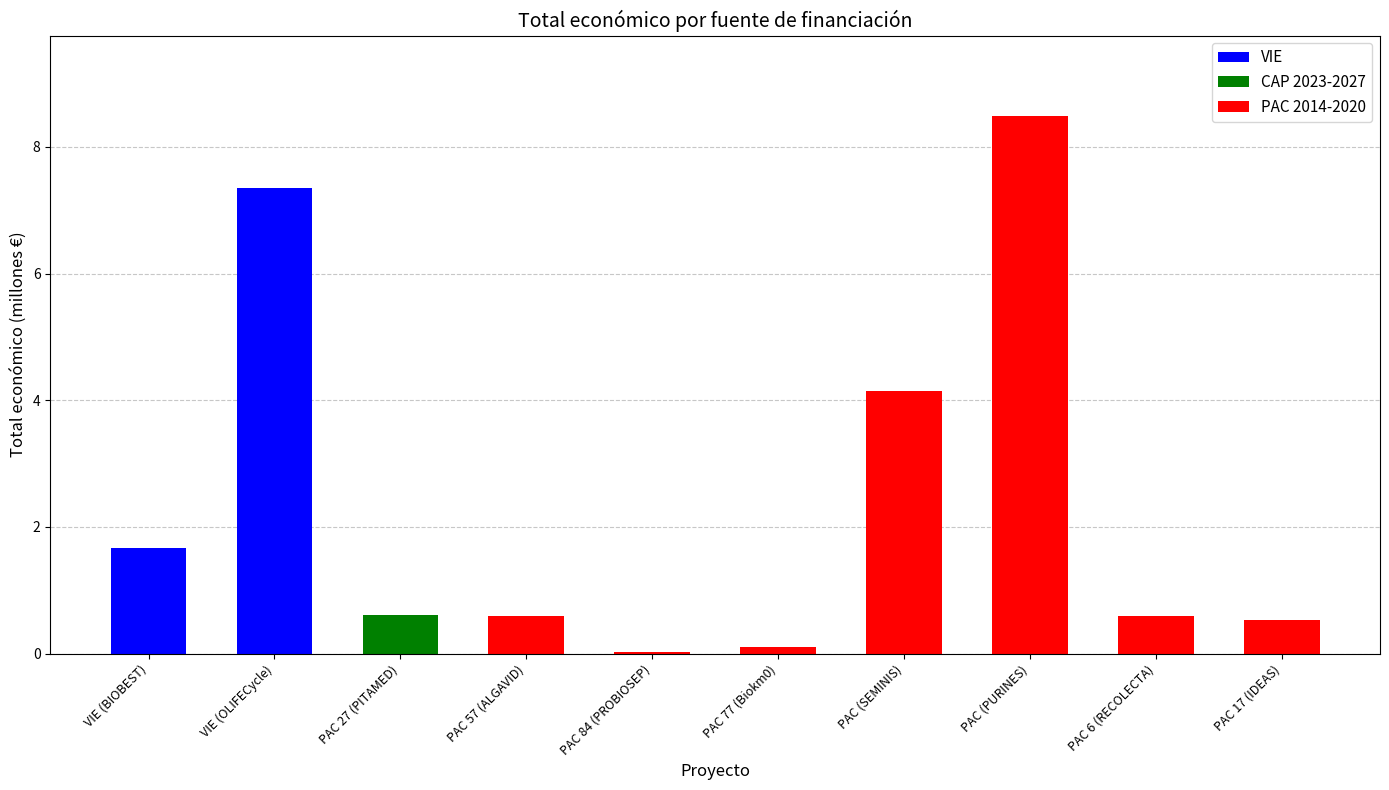

Reading left to right, transcribe all the data shown in this chart.

1.7	7.4	0.6	0.6	0.0	0.1	4.1	8.5	0.6	0.5